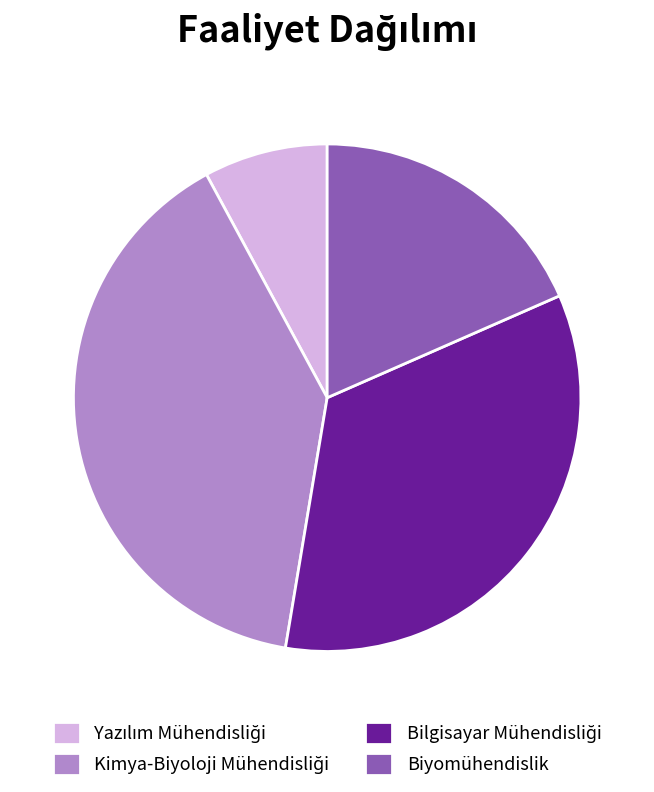

Does Biyomühendislik represent more than half of the total?

No